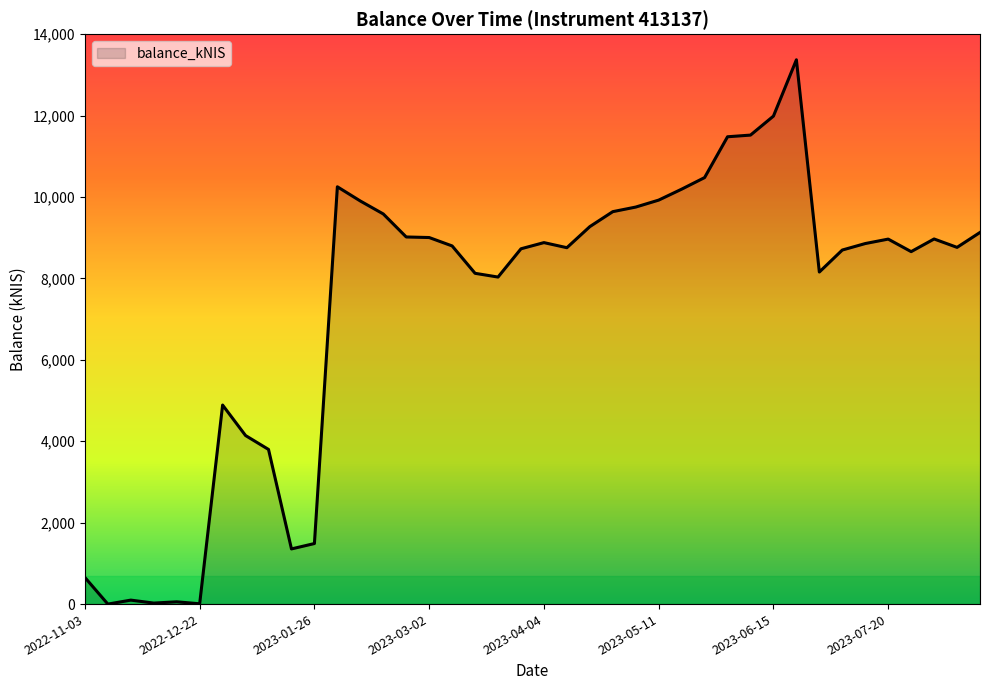

What is the greatest value displayed?

13370.5